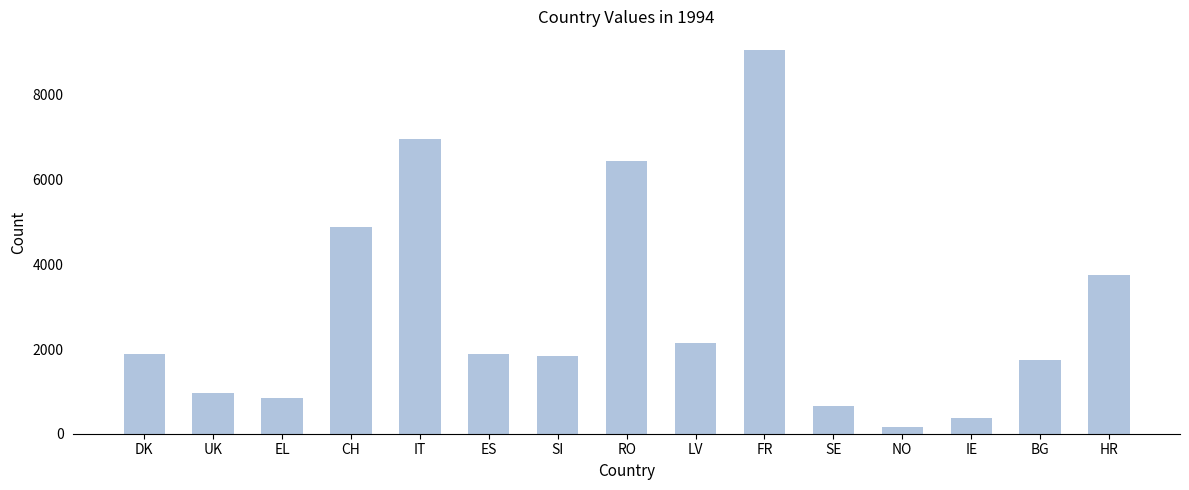

What is the sum of the values at SE and RO?

7099